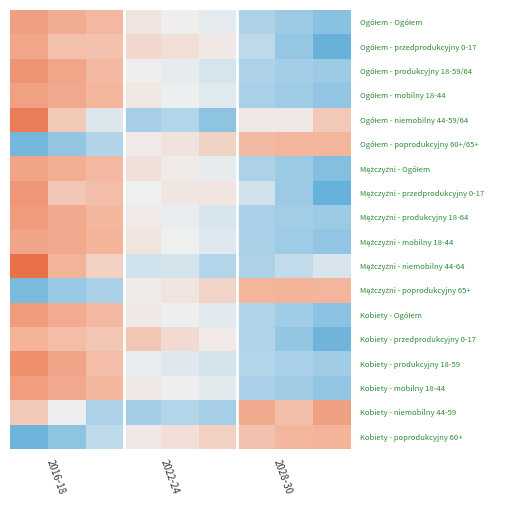

What is the maximum value shown in the chart?

2.2